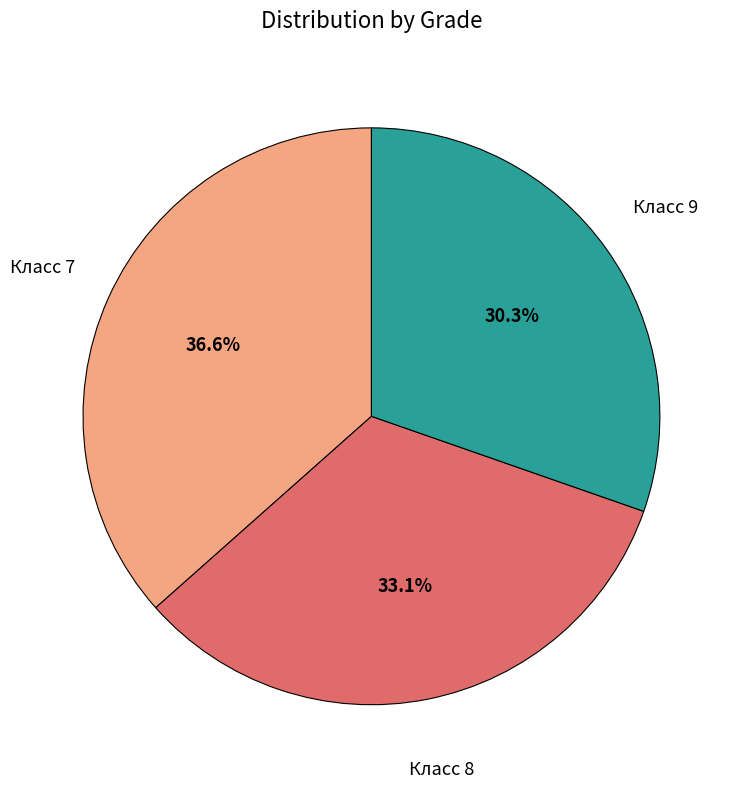

True or false: Класс 8 accounts for 24% of the total.

False